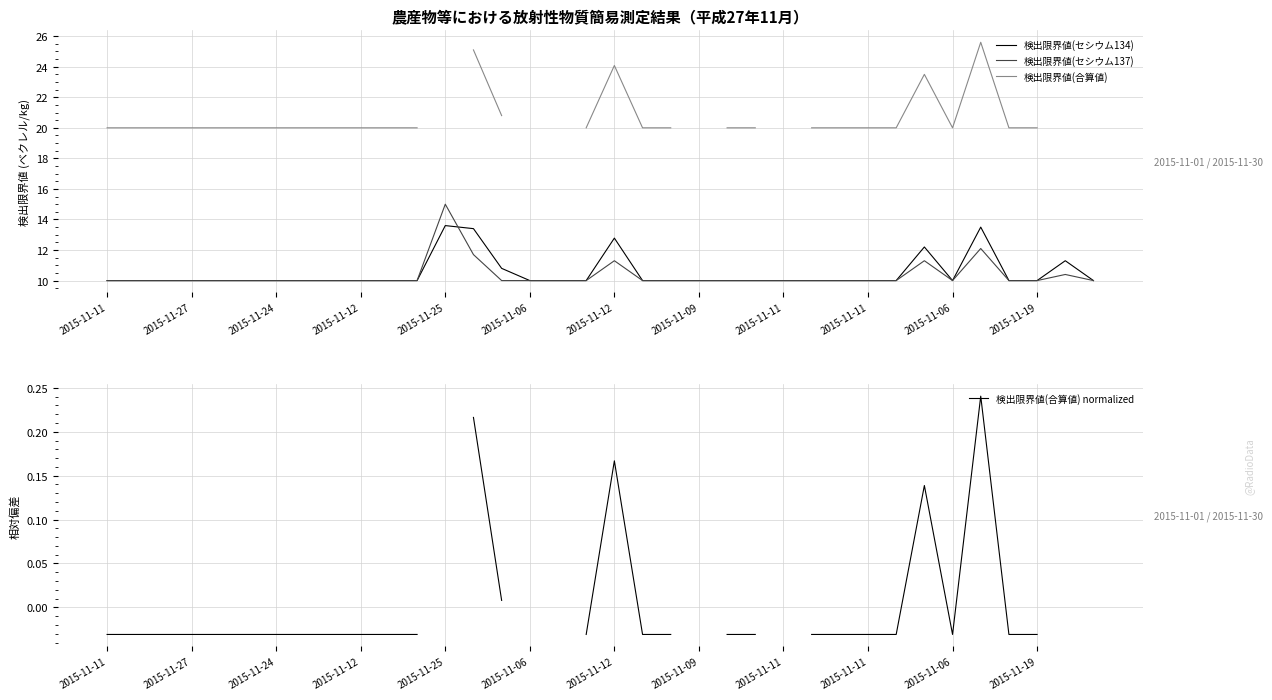

At how many categories does at least one series exceed 15?

30